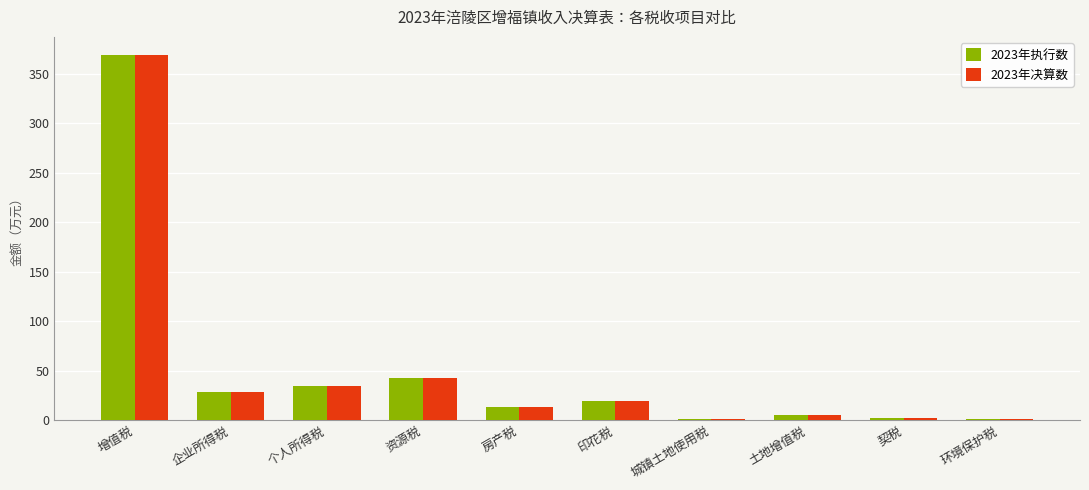

At which category is the sum across all series the highest?

增值税